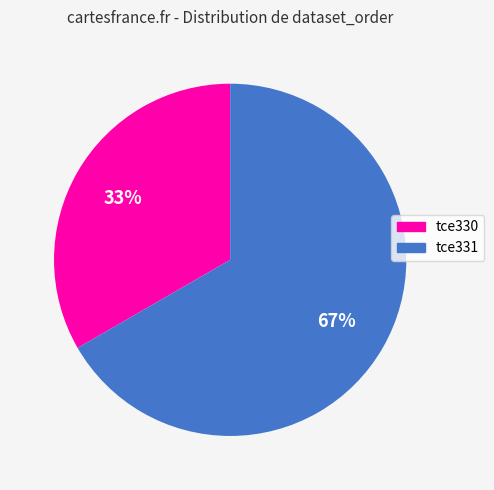

How many slices are in this pie chart?

2